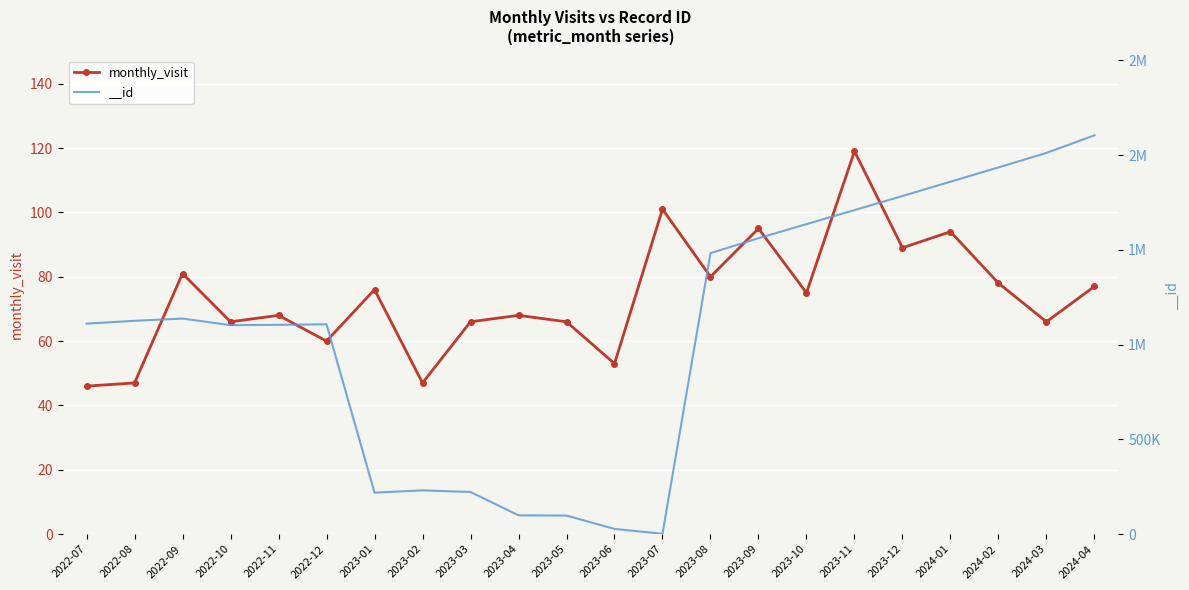

Reading left to right, list all the values displayed in this chart.

2022-07=46	2022-08=47	2022-09=81	2022-10=66	2022-11=68	2022-12=60	2023-01=76	2023-02=47	2023-03=66	2023-04=68	2023-05=66	2023-06=53	2023-07=101	2023-08=80	2023-09=95	2023-10=75	2023-11=119	2023-12=89	2024-01=94	2024-02=78	2024-03=66	2024-04=77